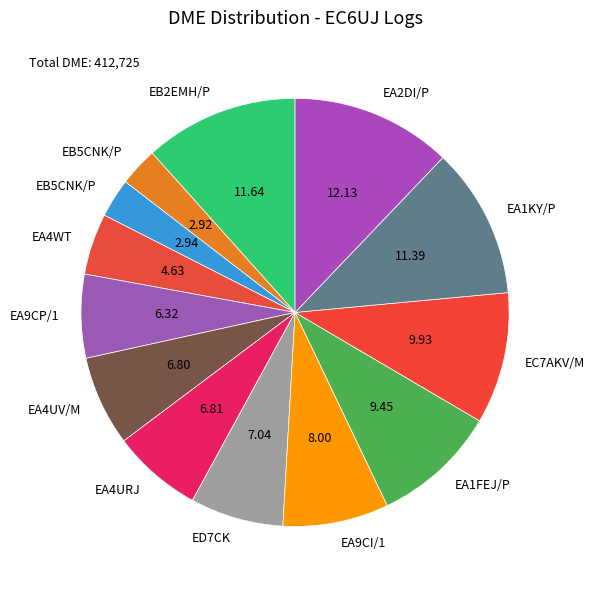

How many segments does this pie chart have?

13